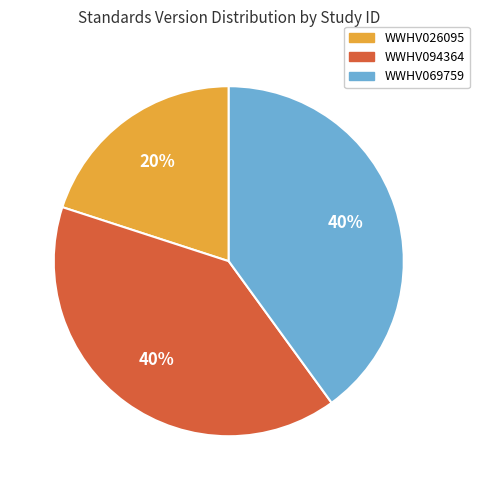

To the nearest percent, what is the average slice percentage?

33%